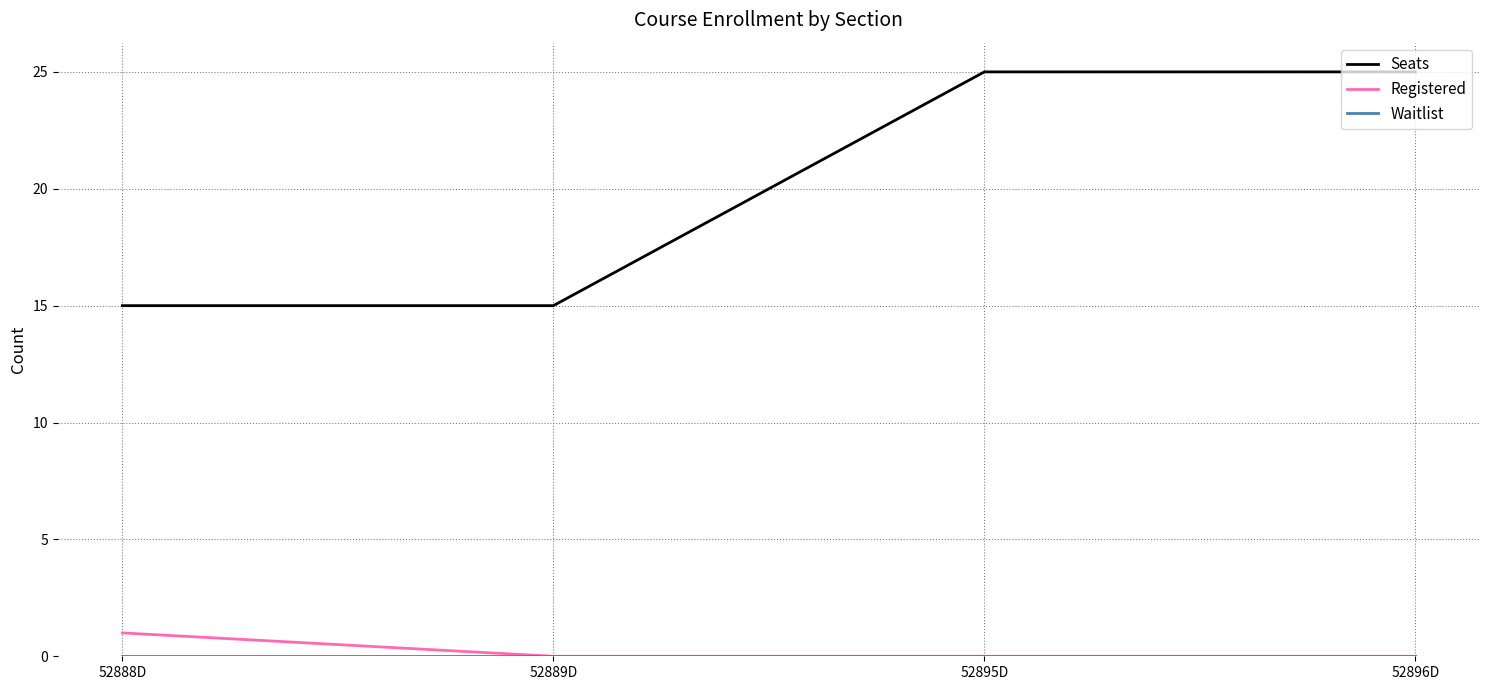

What position from the right is 52896D?

1